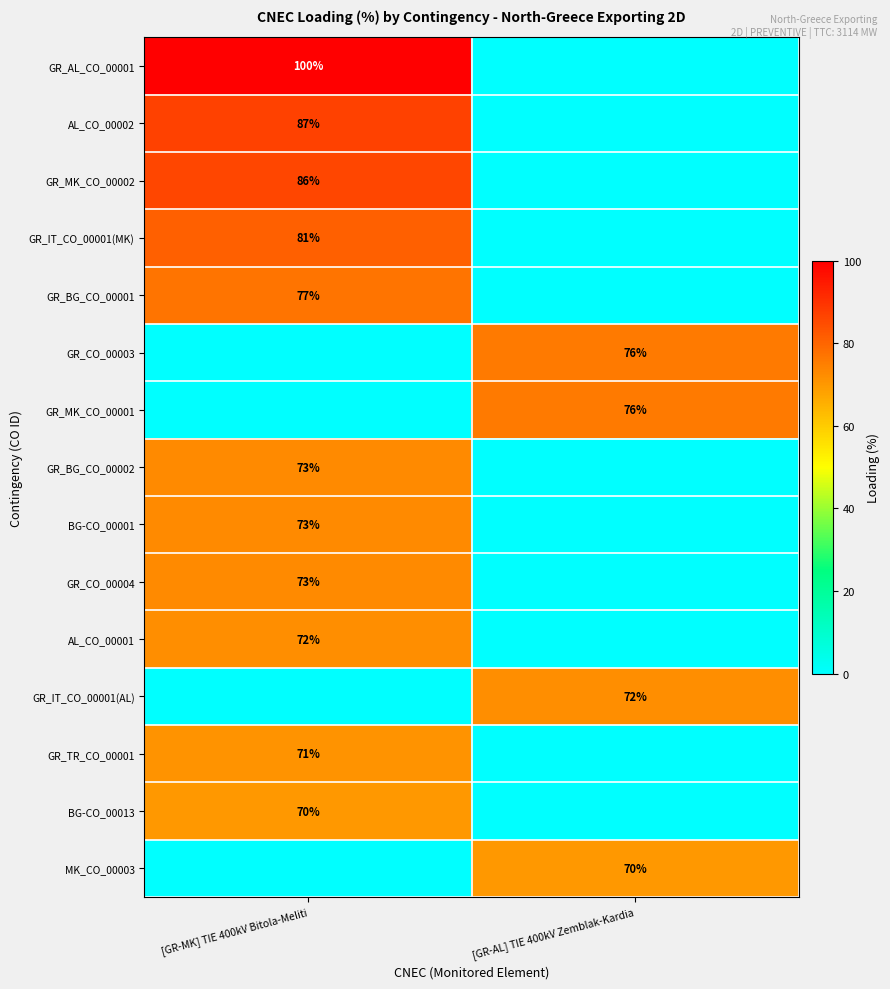

Is the value of GR_AL_CO_00001 at [GR-MK] TIE 400kV Bitola-Meliti greater than the value of AL_CO_00002 at [GR-MK] TIE 400kV Bitola-Meliti?

Yes